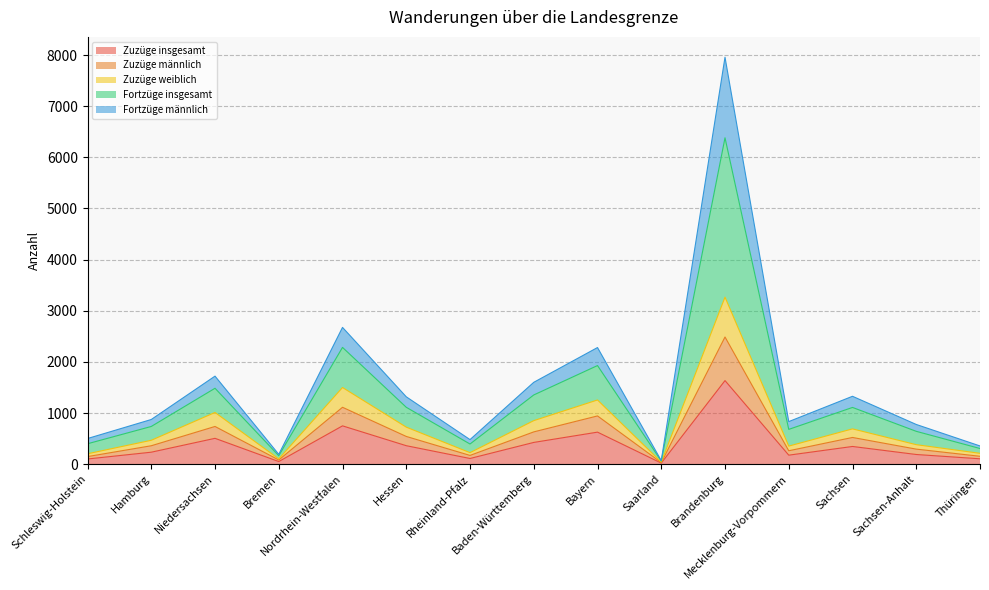

At how many categories does at least one series exceed 4537?

1